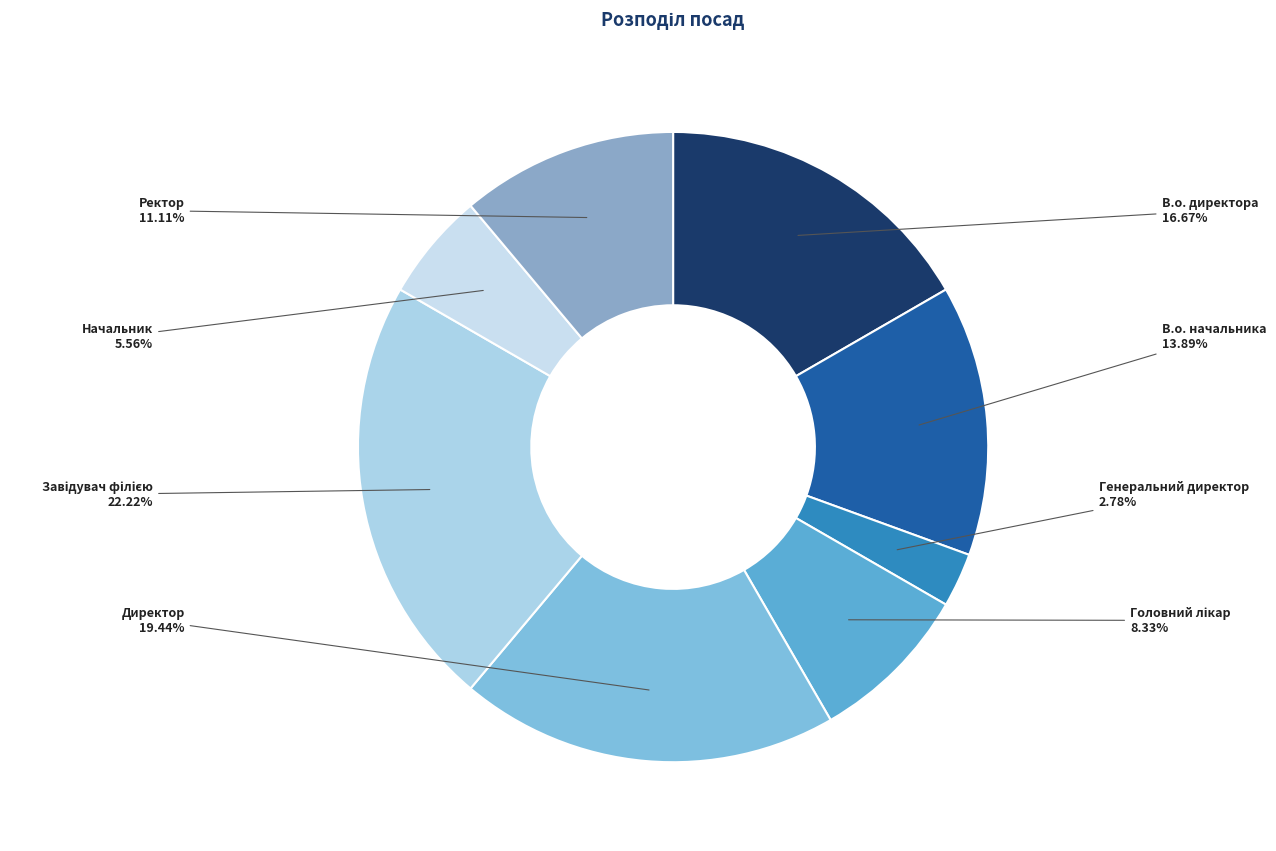

To the nearest percent, what is the difference between the Директор and В.о. начальника slice percentages?

6%